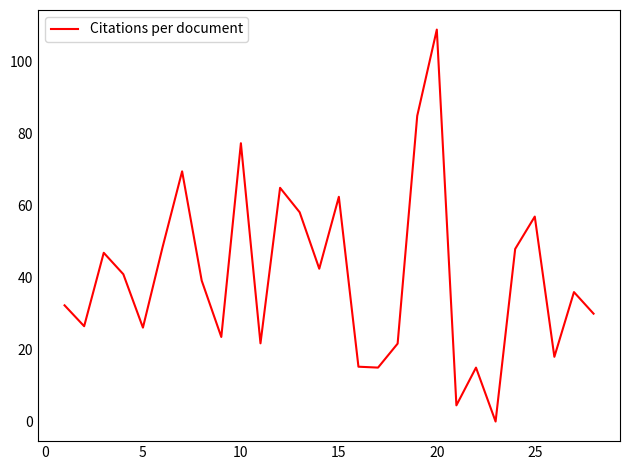

What is the greatest value displayed?

109.0